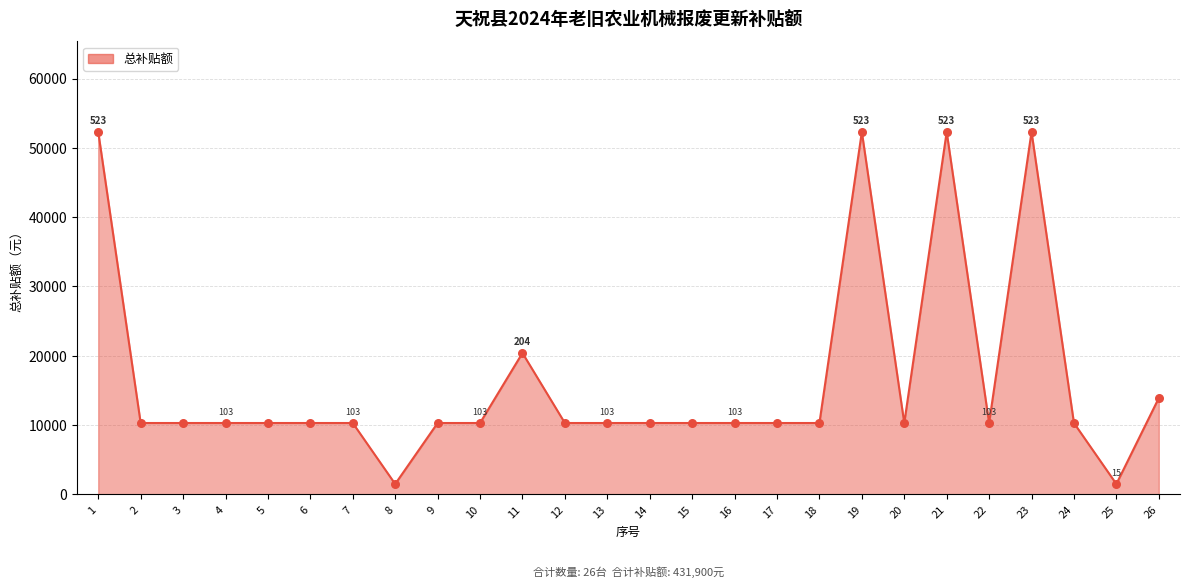

What is the ratio of the value at 17 to the value at 13?

1.0